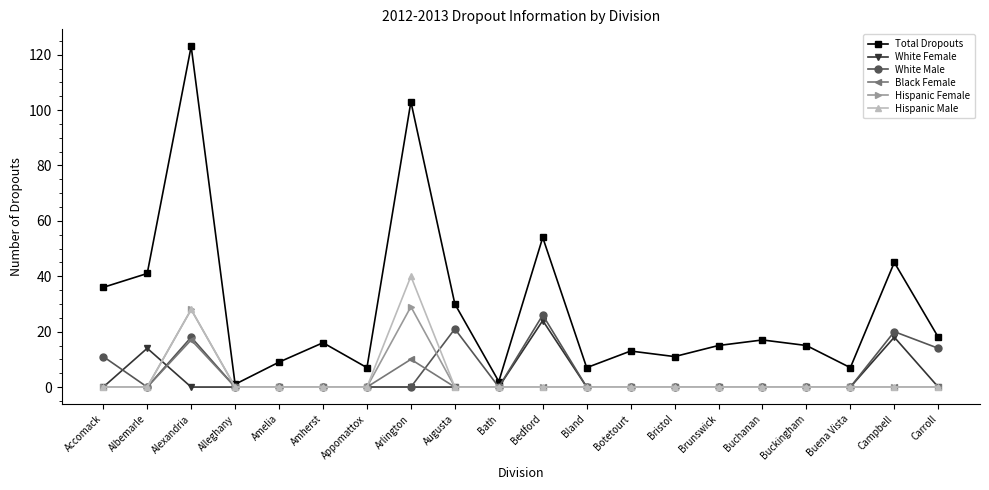

What is the difference between the maximum and second lowest values in the Black Female series?

17